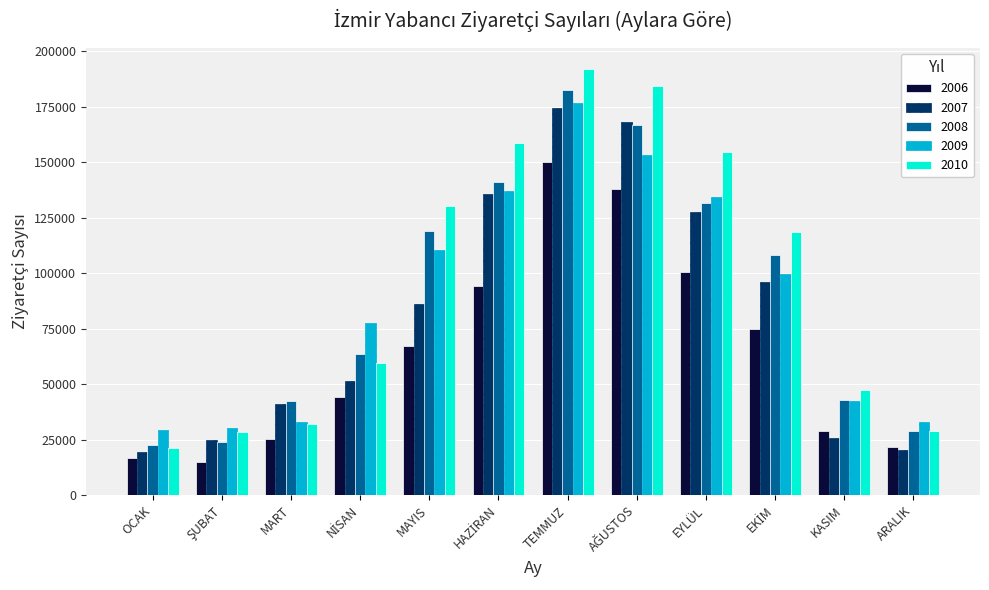

Which series has the largest range (max minus min)?

2010